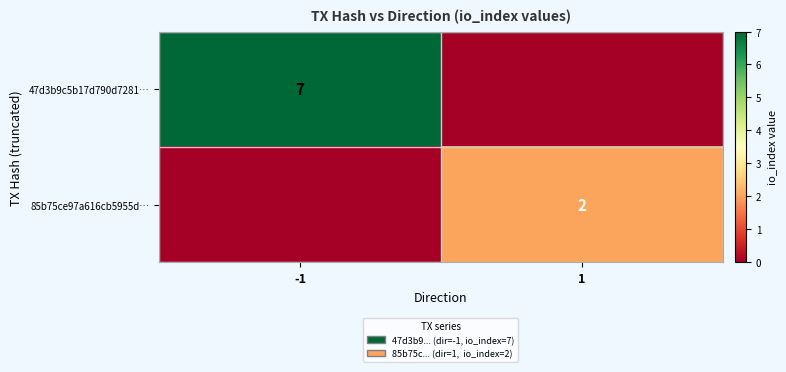

What is the total value across all series at 1?

2